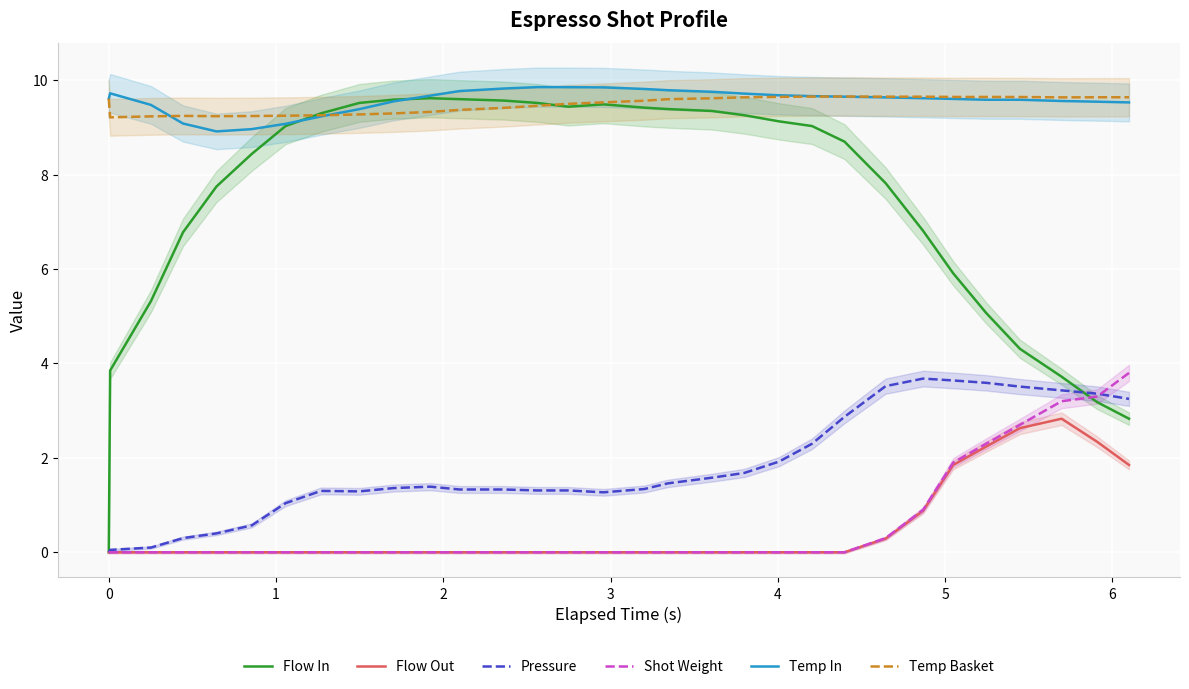

What is the value of the Temp In point at the 8th from the left?

9.2